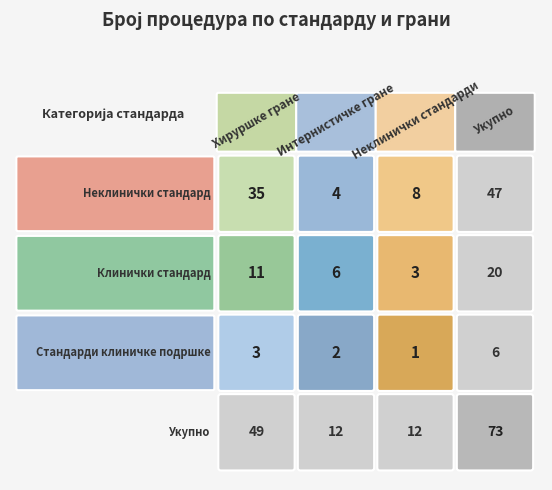

The Стандарди клиничке подршке series shows 3 at 0. True or false?

True